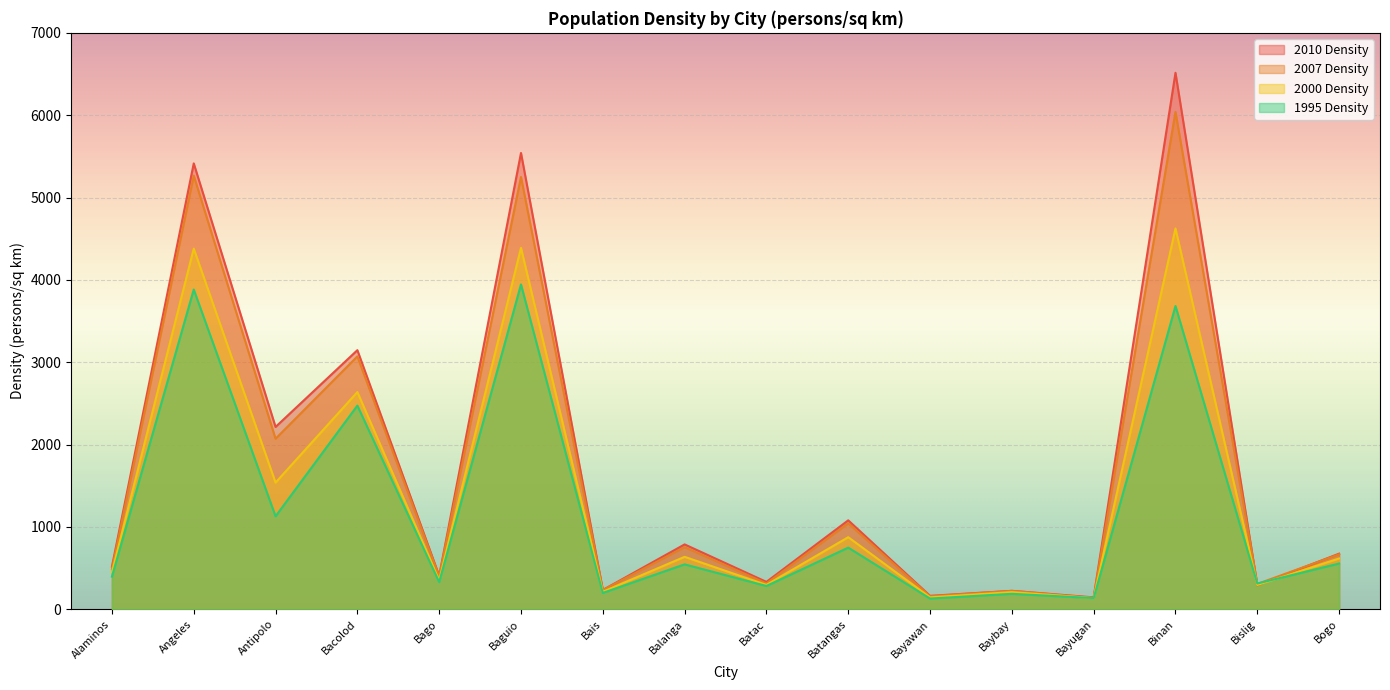

Where is the first local maximum for 1995 Density?

Angeles